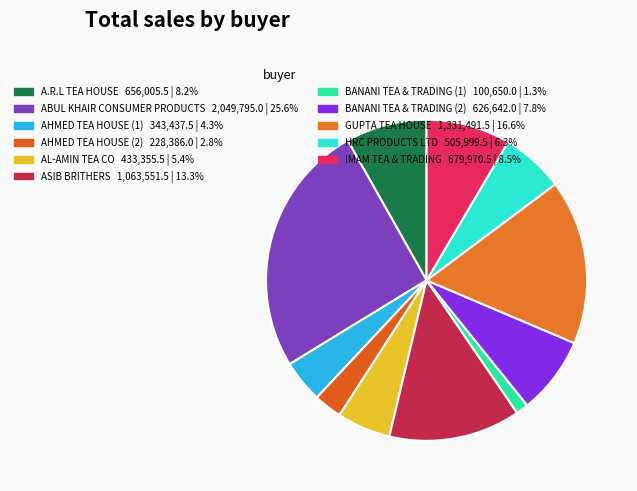

To the nearest percent, what is the difference between the largest and smallest slice percentages?

24%